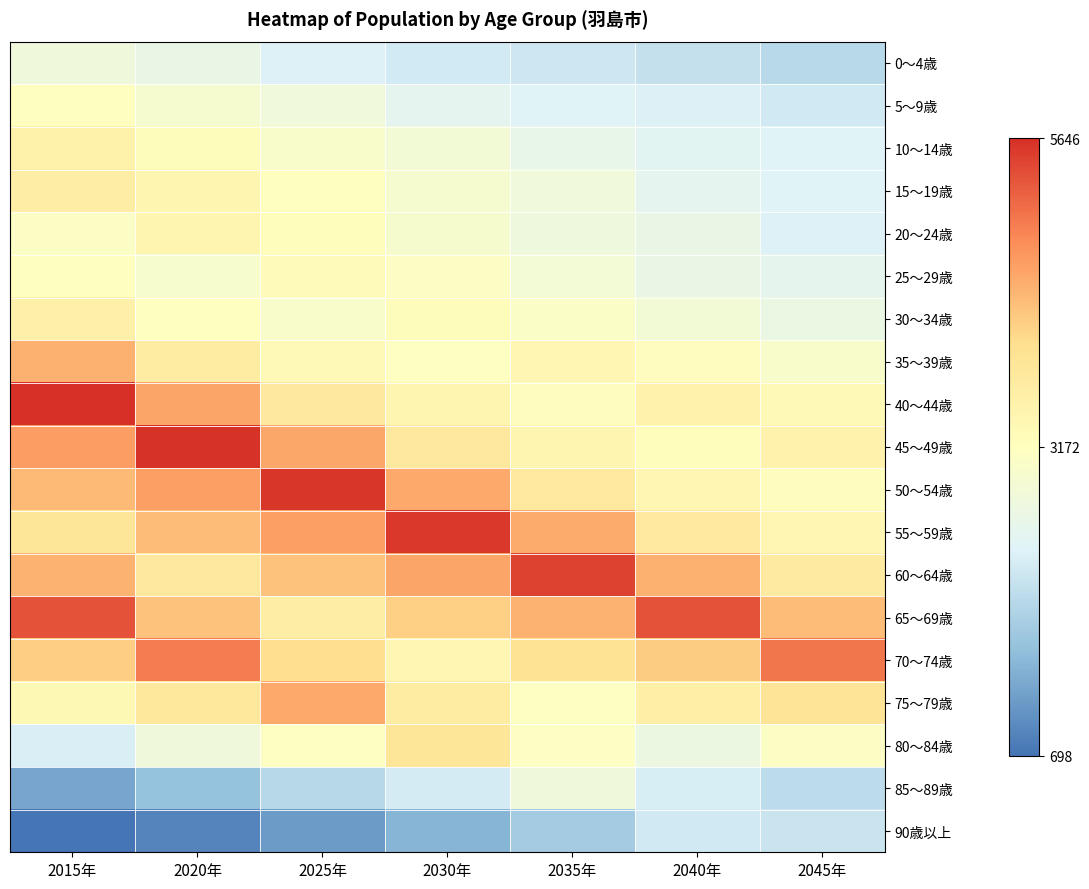

Which series has the largest total across all categories?

65～69歳